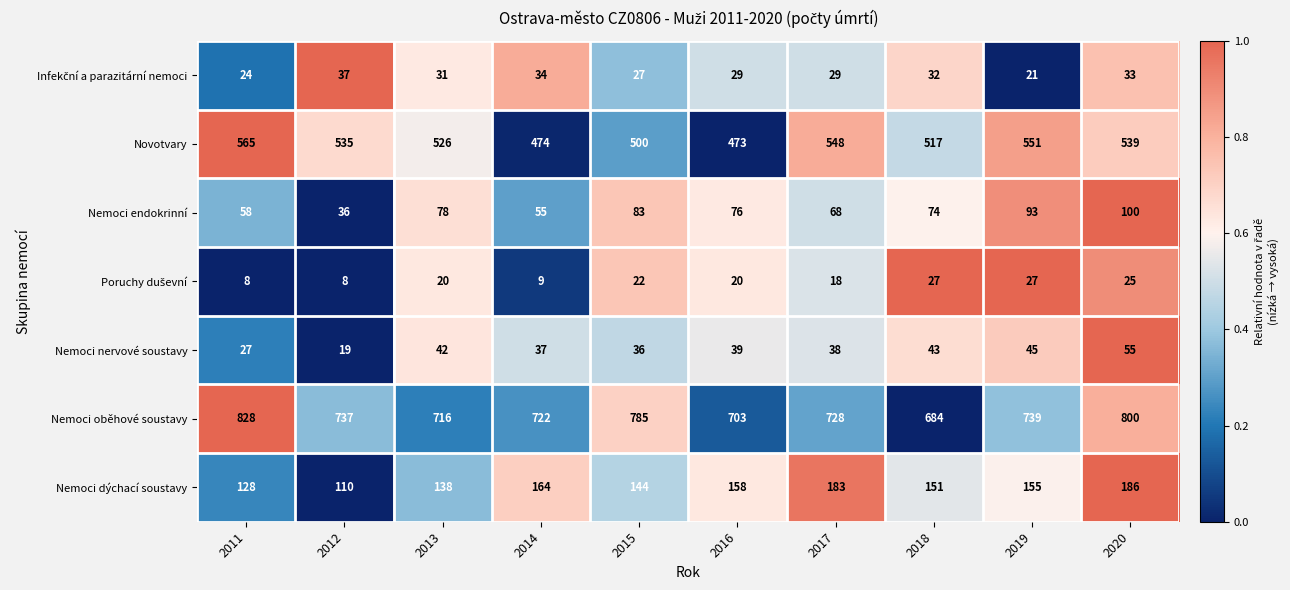

The Novotvary series shows 539 at 2020. True or false?

True